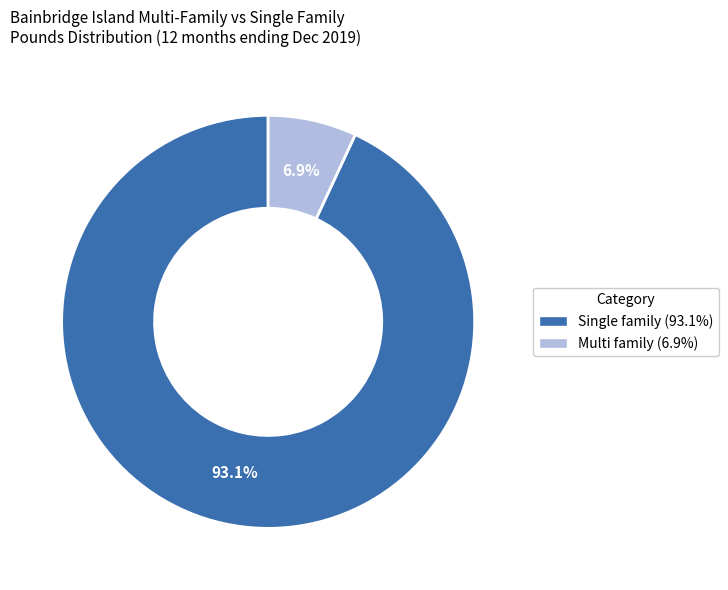

How many slices are in this pie chart?

2